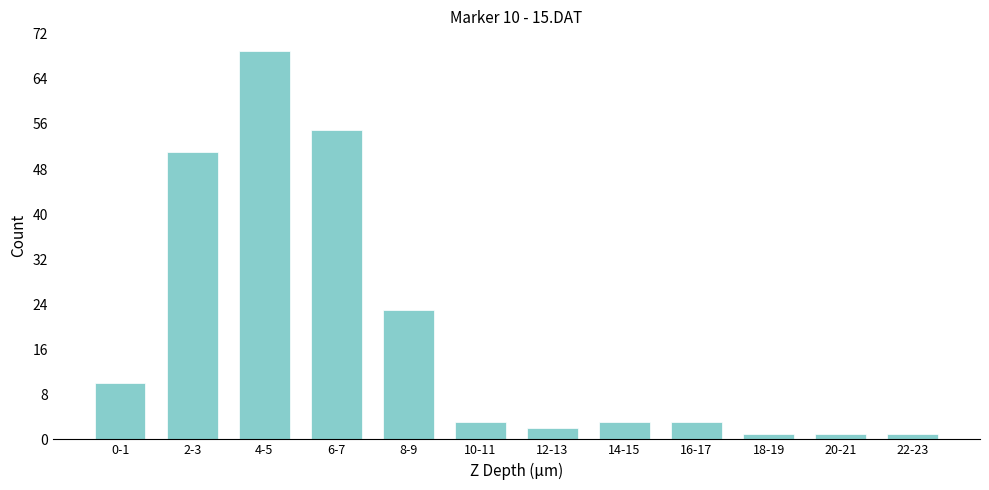

Reading left to right, extract all data points from this chart.

0-1=10	2-3=51	4-5=69	6-7=55	8-9=23	10-11=3	12-13=2	14-15=3	16-17=3	18-19=1	20-21=1	22-23=1